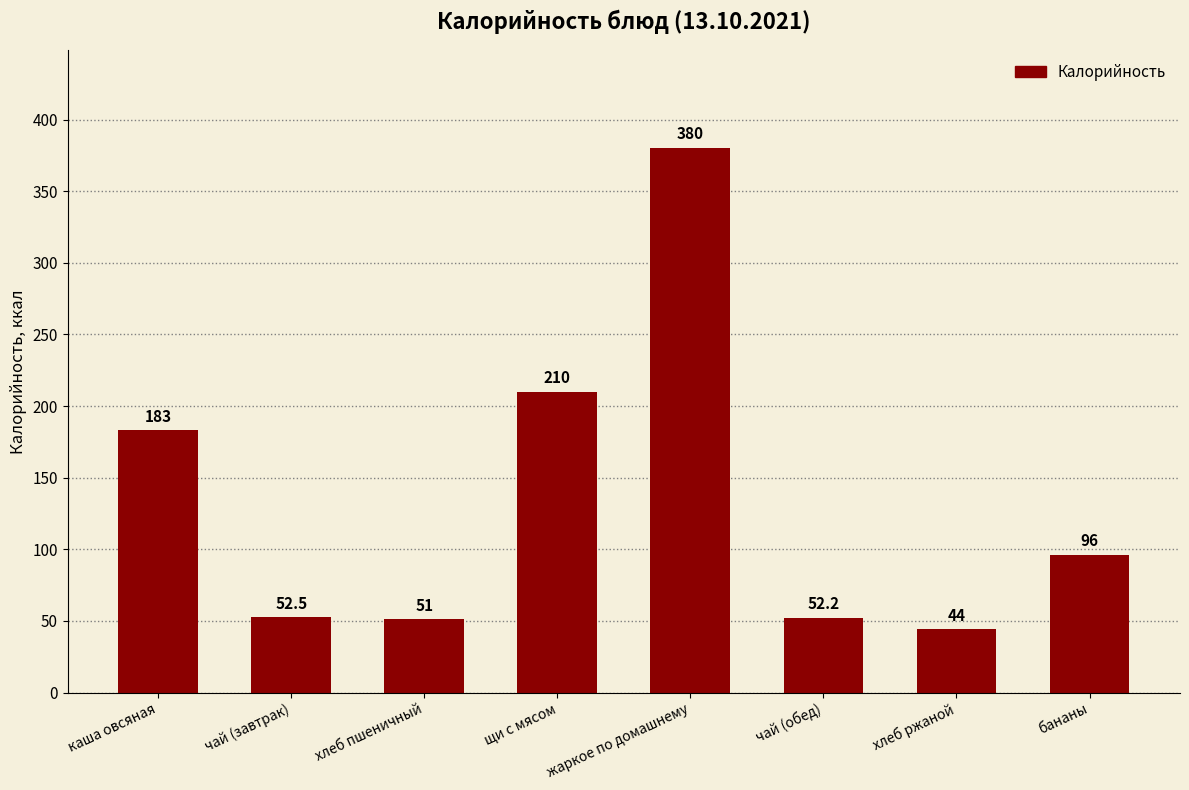

What is the difference between the maximum and second lowest values?

329.0